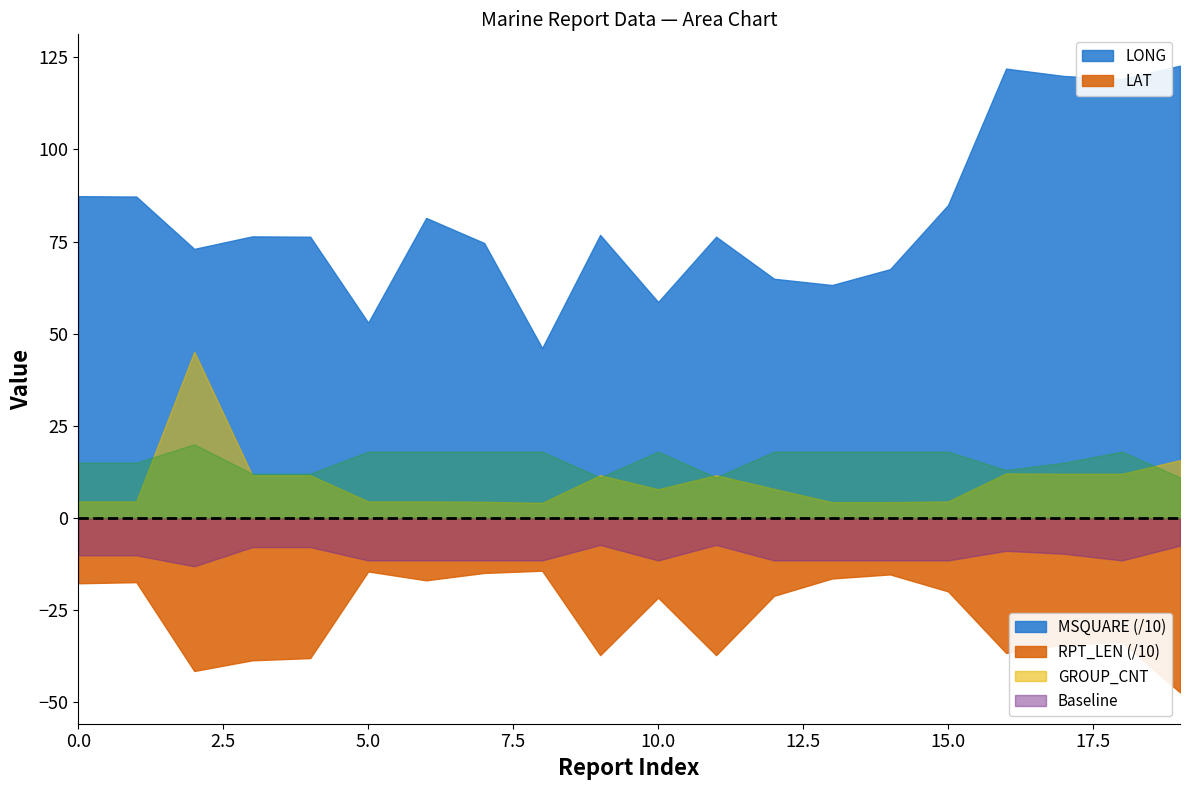

What is the total value across all series at 10.0?

51.3